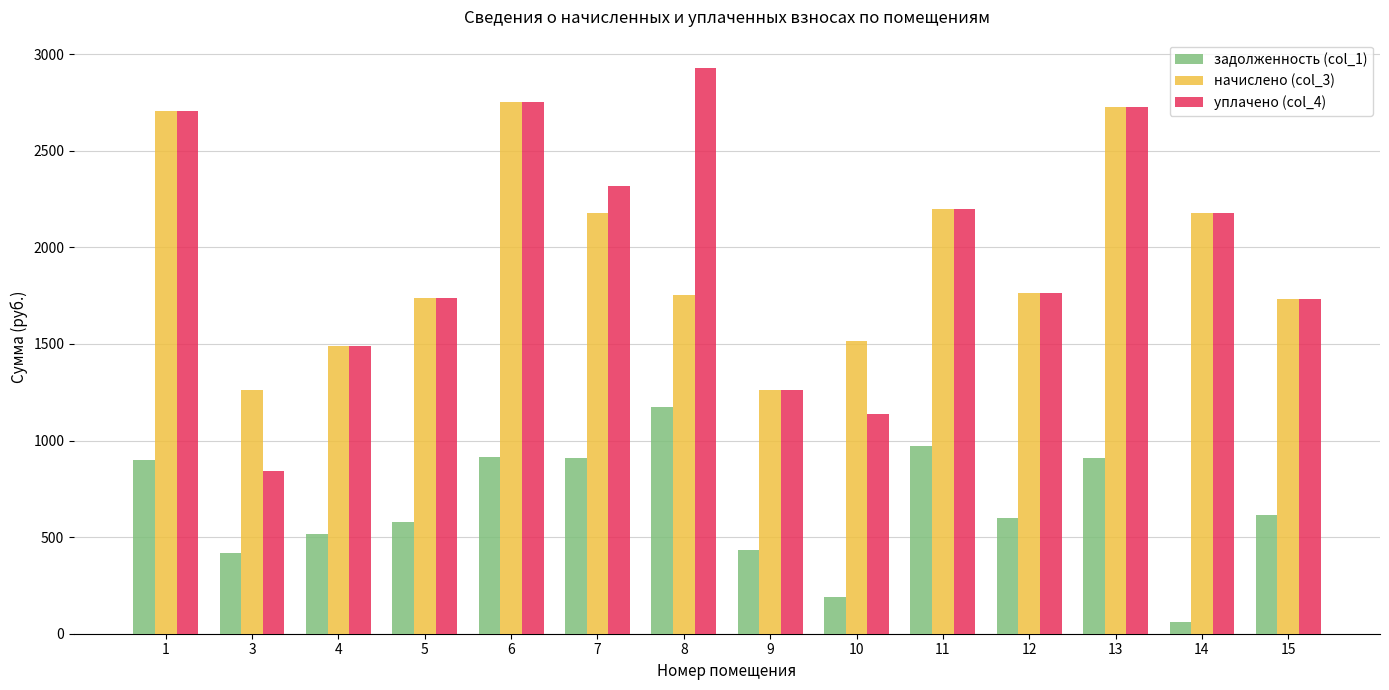

What is the approximate value of уплачено (col_4) at 6?

2749.8